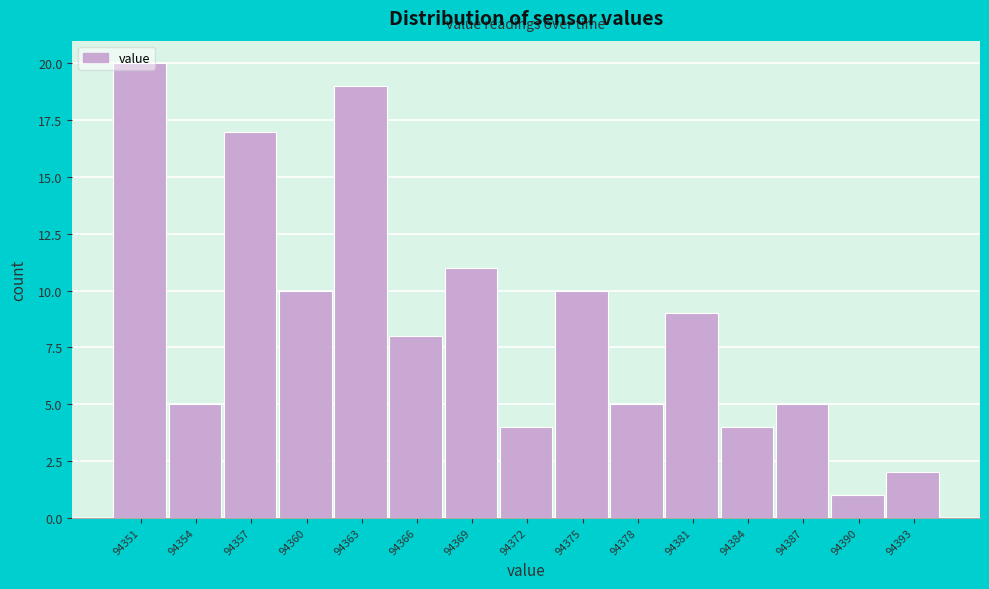

Over which range of the x-axis is the bar tallest?

94350.0 to 94353.0